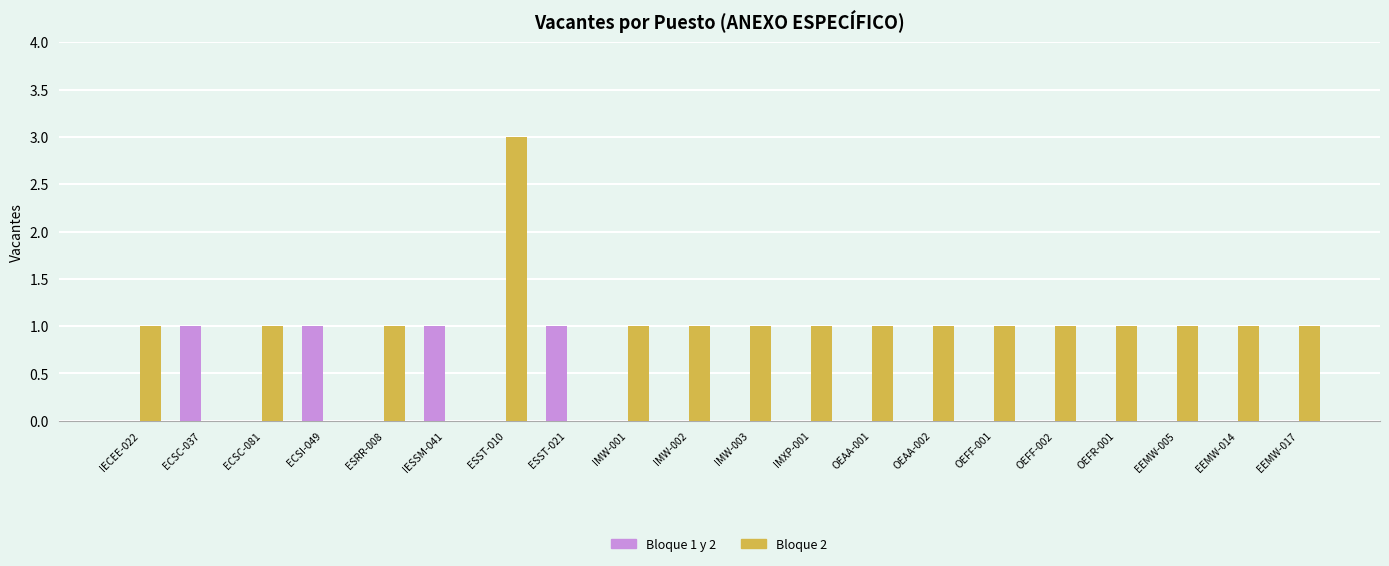

Which series has the largest range (max minus min)?

Bloque 2